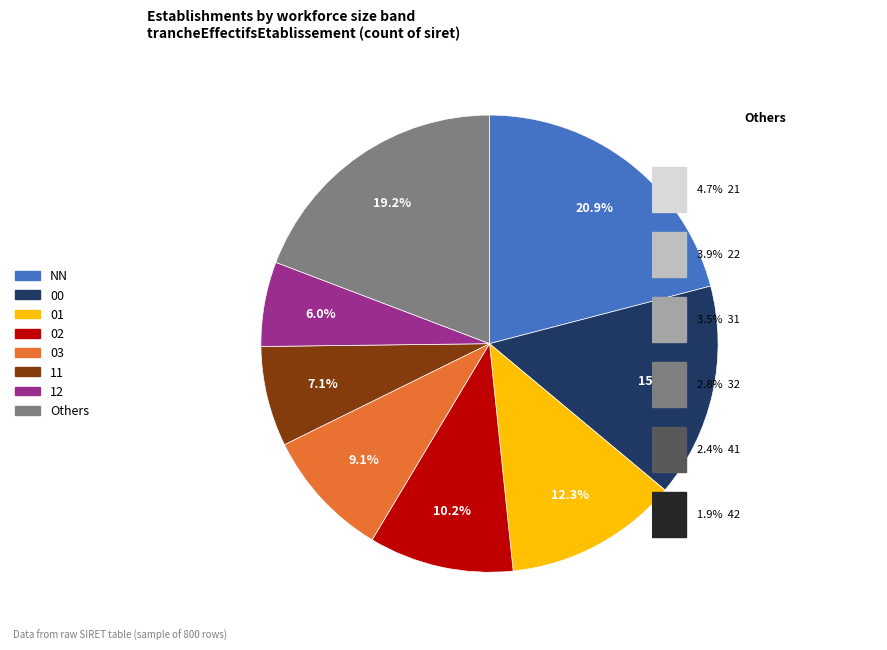

Count the number of slices in the pie.

8